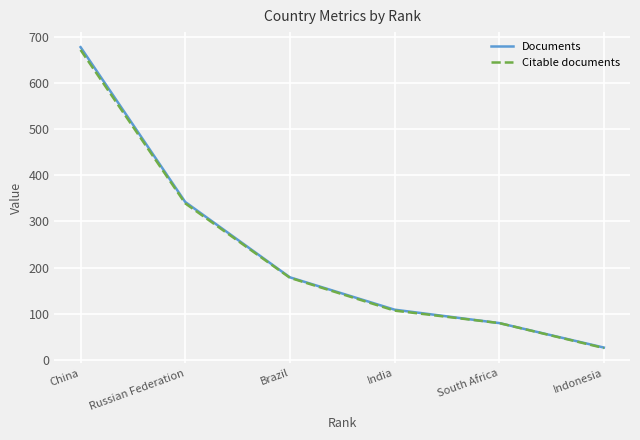

Which series has the largest range (max minus min)?

Documents